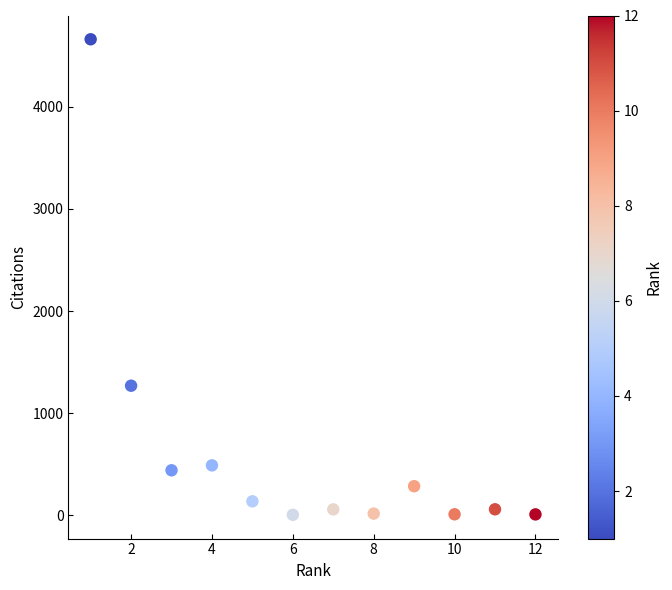

What Y value in the scatter plot is closest to 2333?

1269